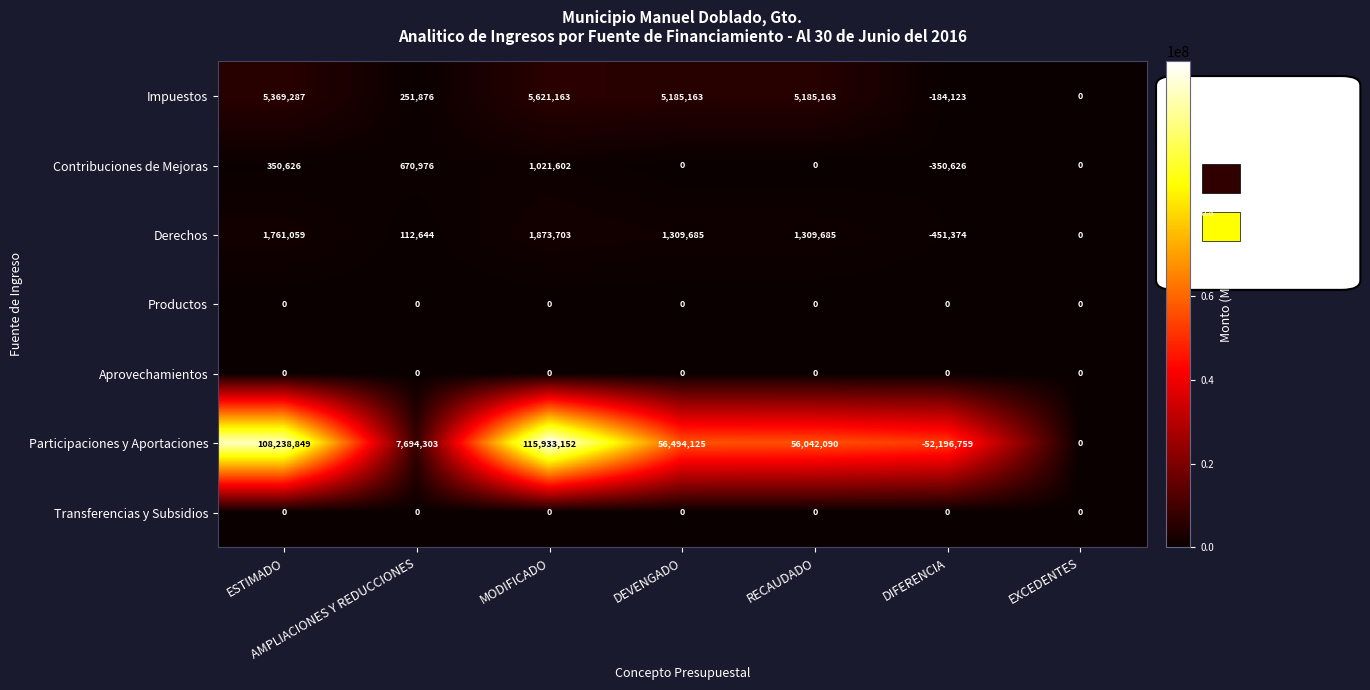

Which series has the largest total across all categories?

Participaciones y Aportaciones